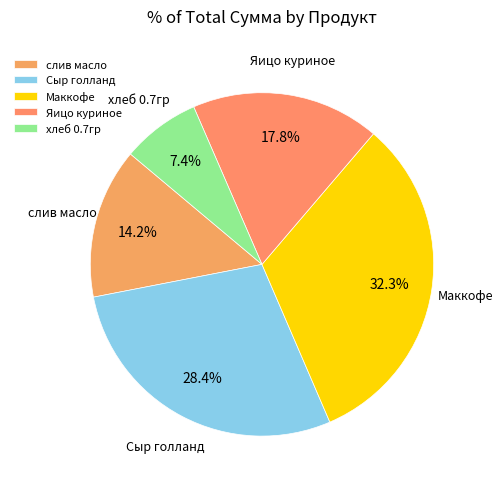

Rank the categories by value from lowest to highest.

хлеб 0.7гр, слив масло, Яицо куриное, Сыр голланд, Маккофе